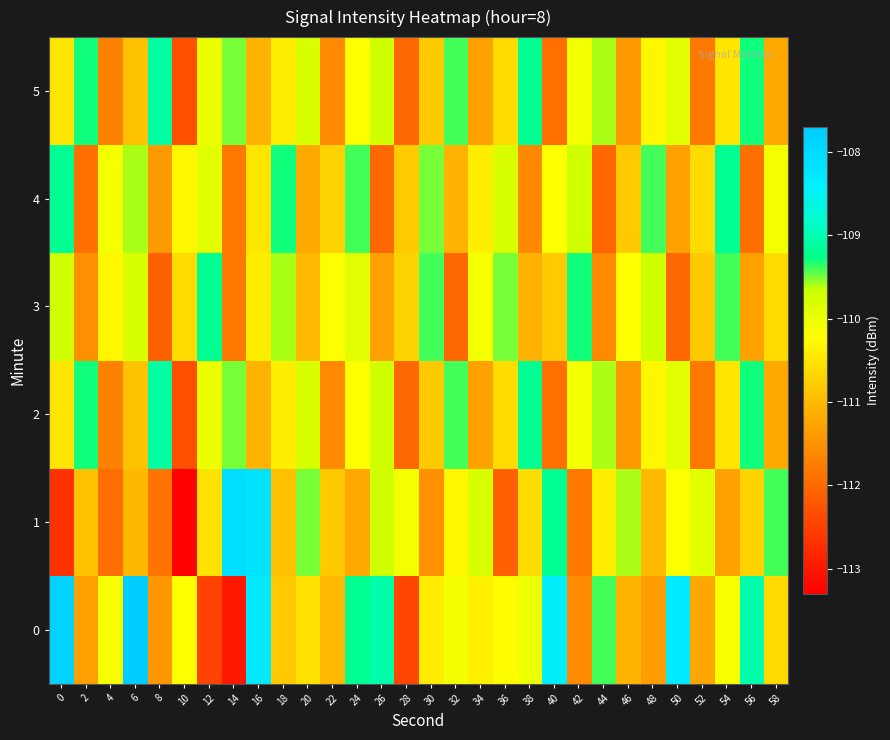

What is the minimum value shown in the chart?

-113.3